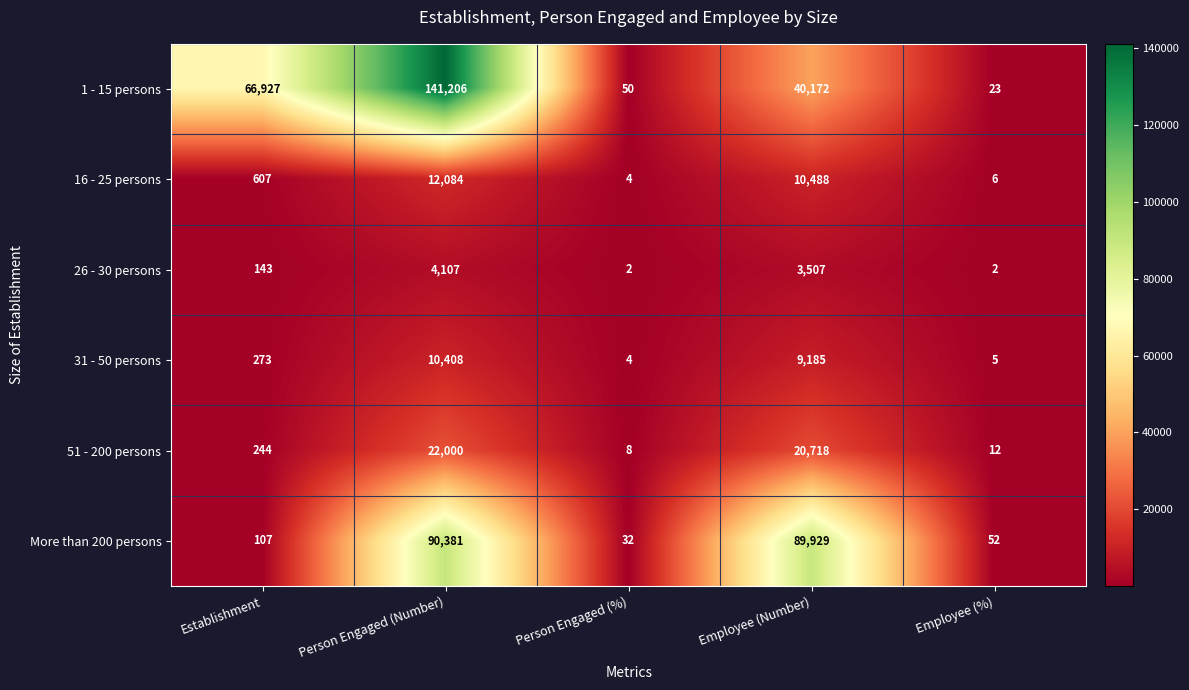

How many distinct data groups are displayed?

6